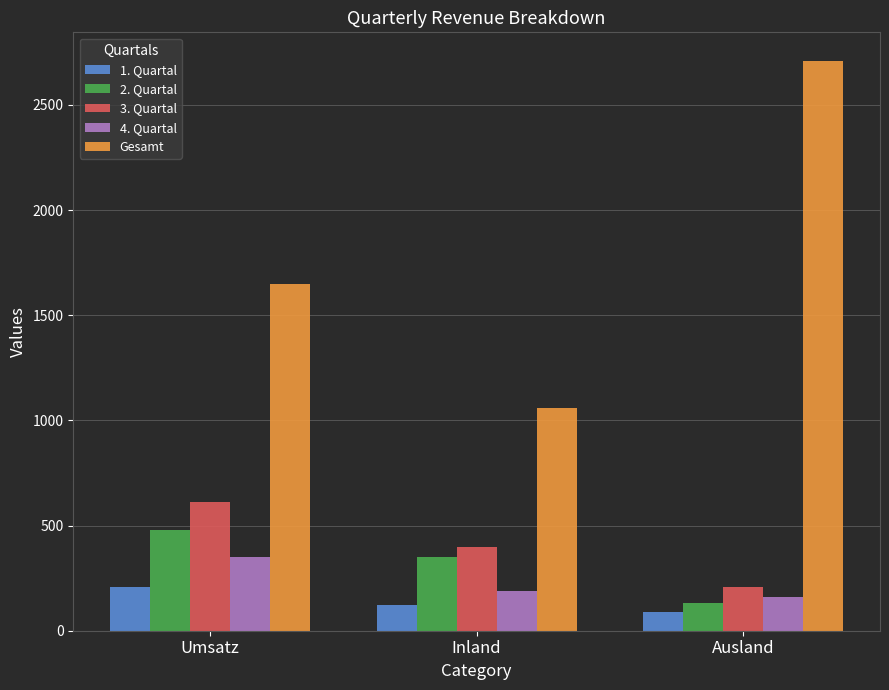

At which label is 3. Quartal closest to 410?

Inland